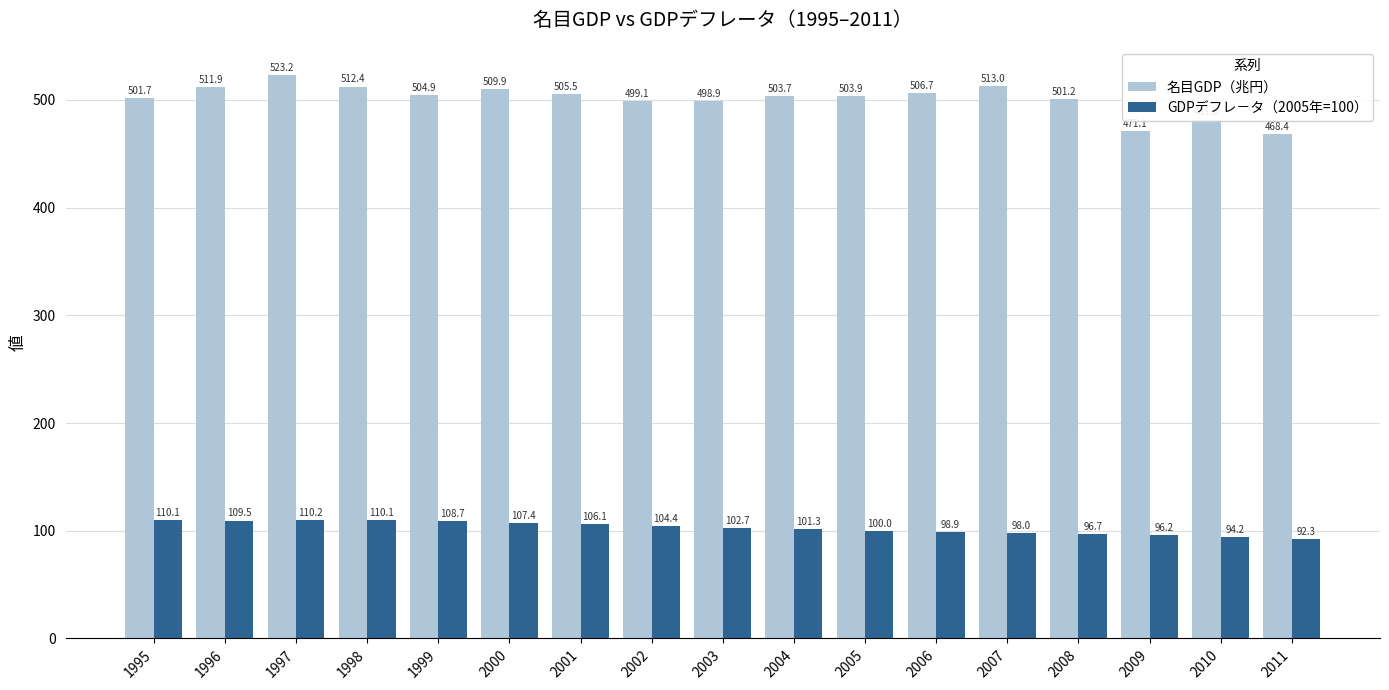

Count the number of categories in the chart.

17